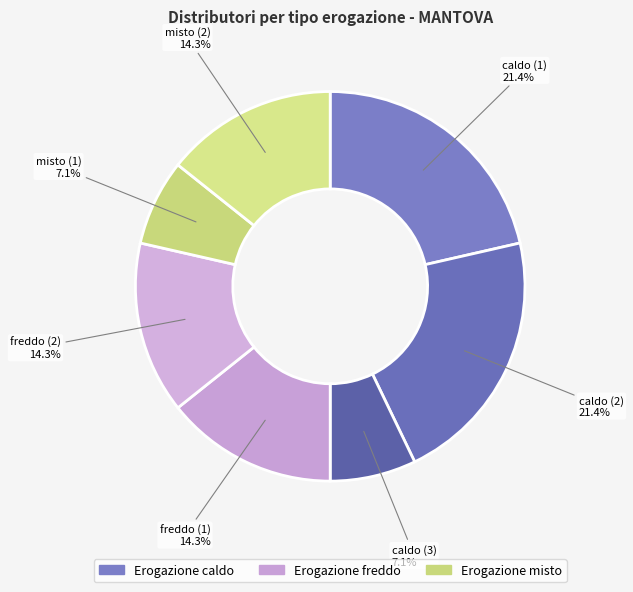

Rank the categories by value from highest to lowest.

caldo (1), caldo (2), freddo (1), freddo (2), misto (2), caldo (3), misto (1)